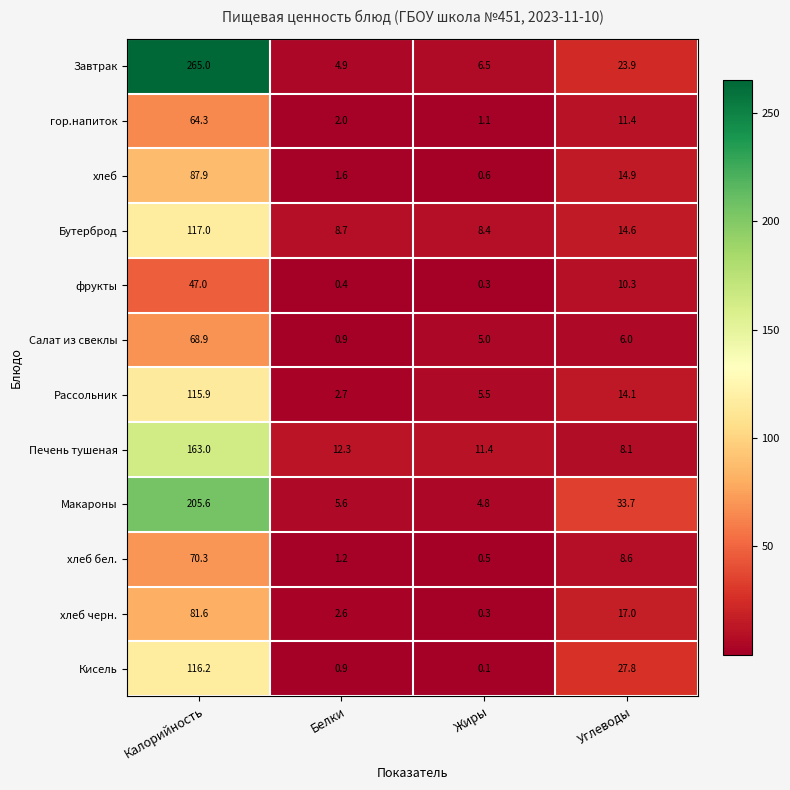

Where does the хлеб черн. series first go above 17?

Калорийность